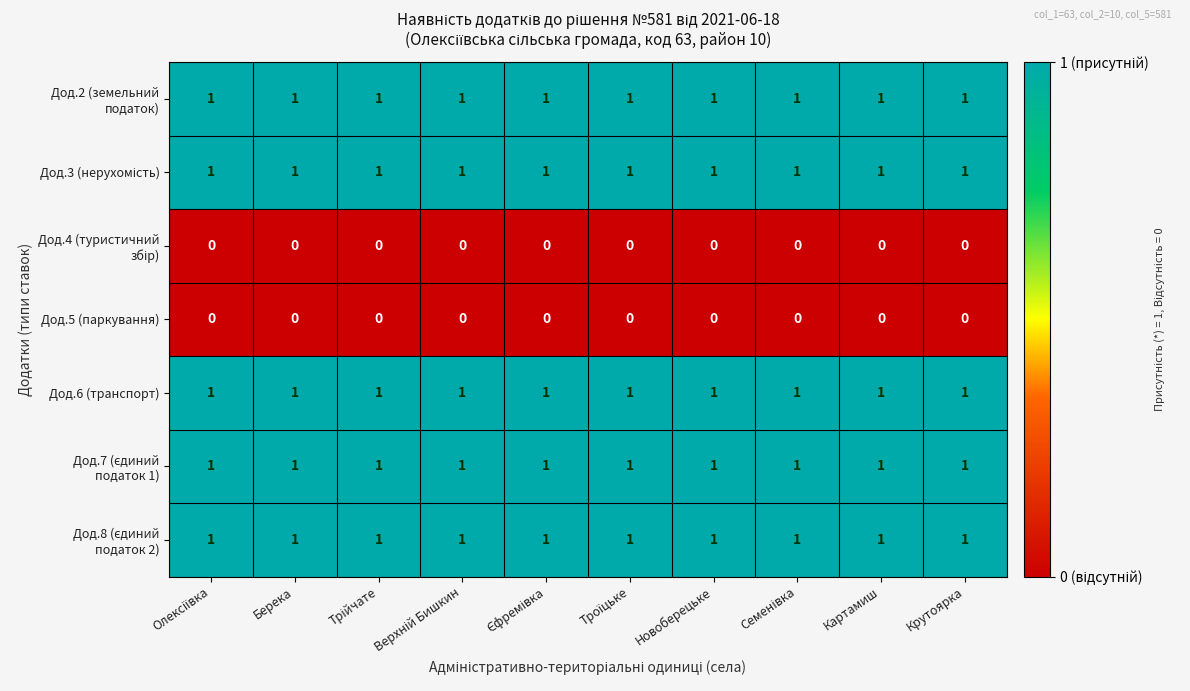

True or false: Дод.6 (транспорт) has a value of 1 at Берека.

True